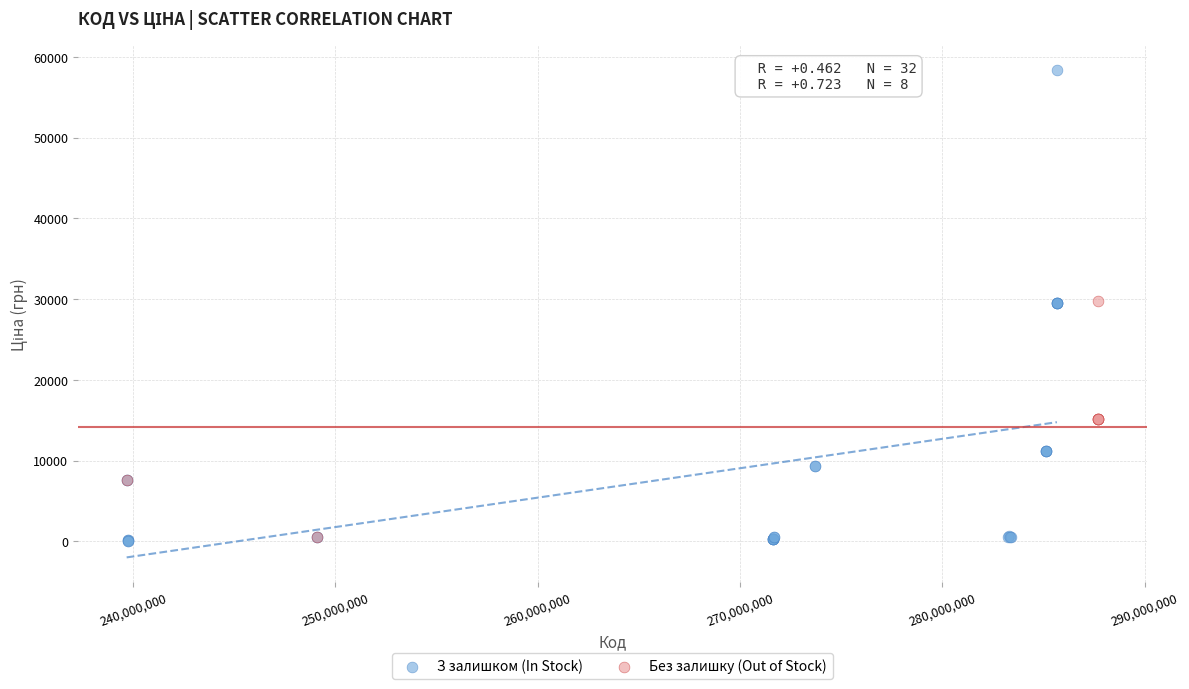

Which series reaches the minimum Y coordinate?

З залишком (In Stock)